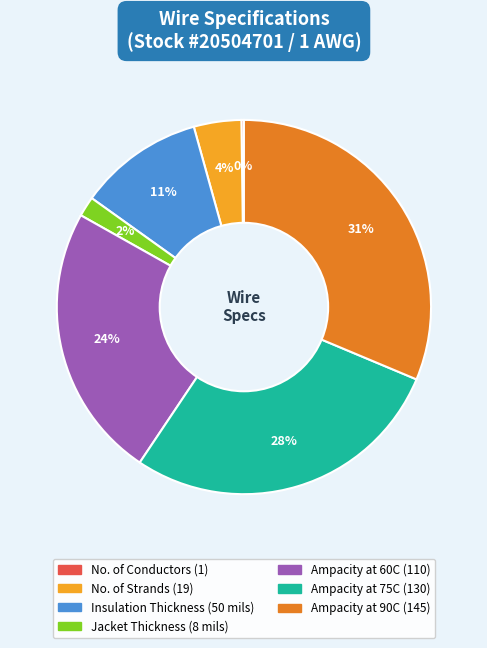

To the nearest percent, what is the difference between the largest and smallest slice percentages?

31%